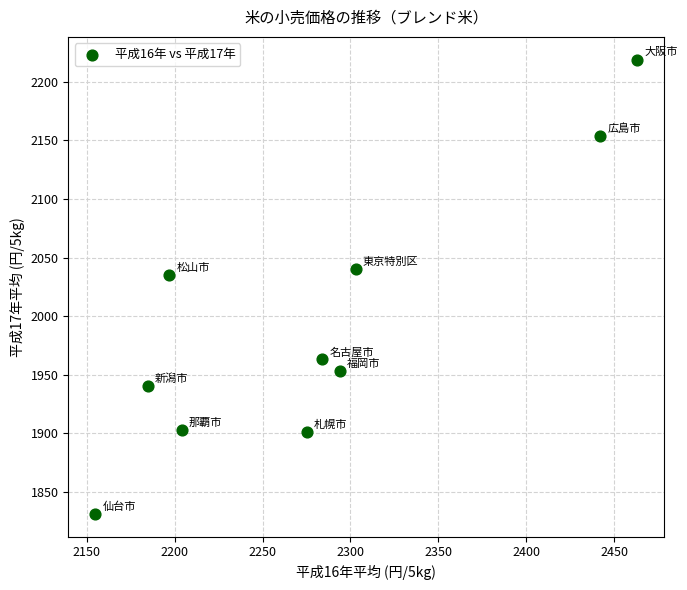

What Y value in the scatter plot is closest to 2025?

2035